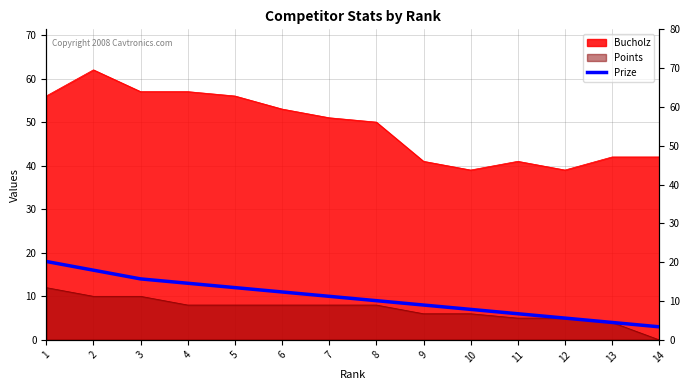

What is the value of the 10th point from the left?

7